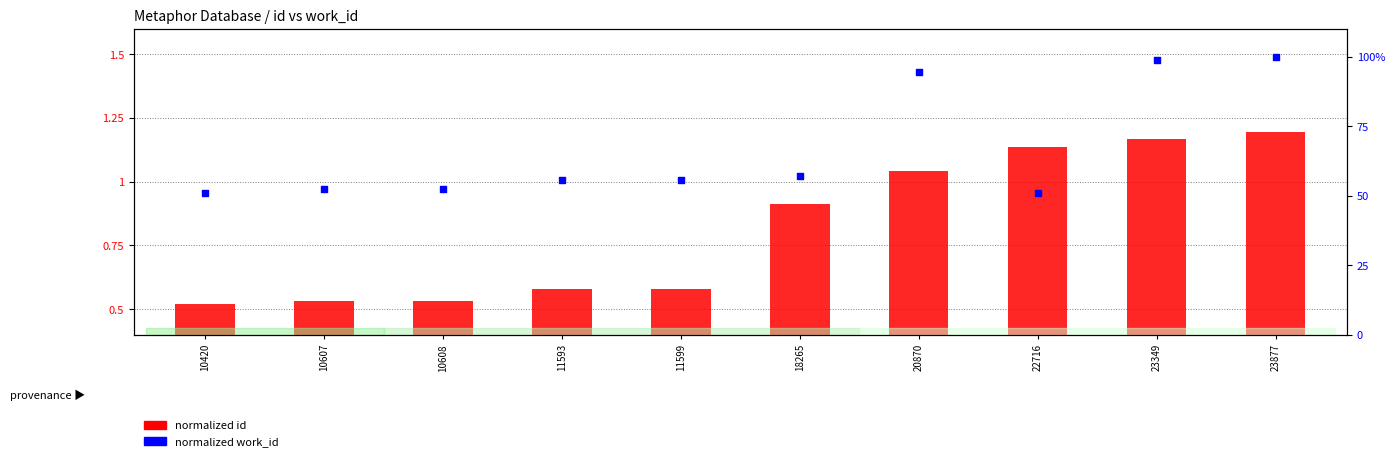

Which series has the largest total across all categories?

normalized work_id